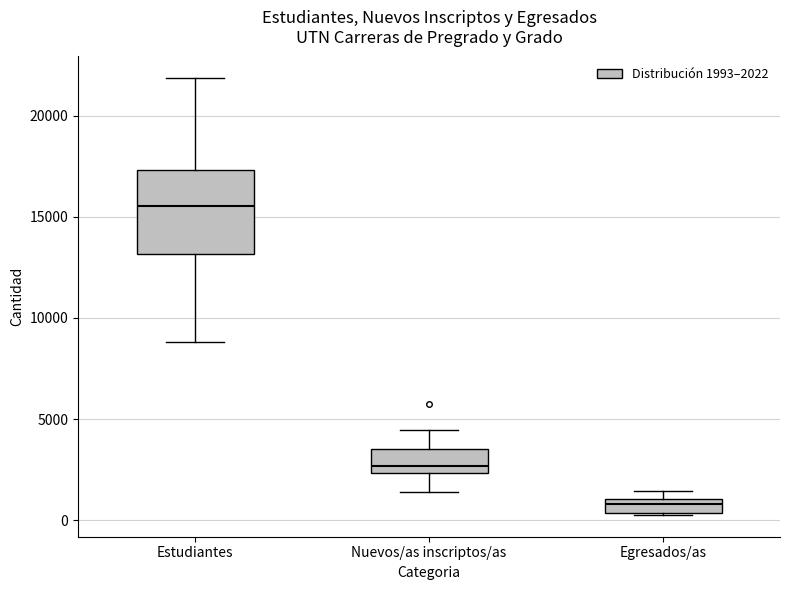

Comparing the boxes themselves (not the whiskers), which one is the tallest?

Estudiantes